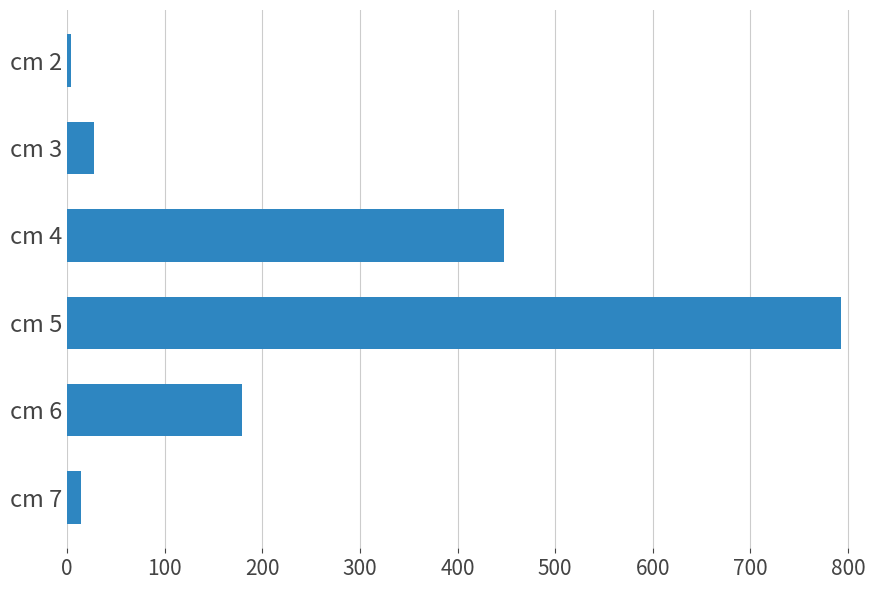

Which category has the highest value across all series?

cm 5